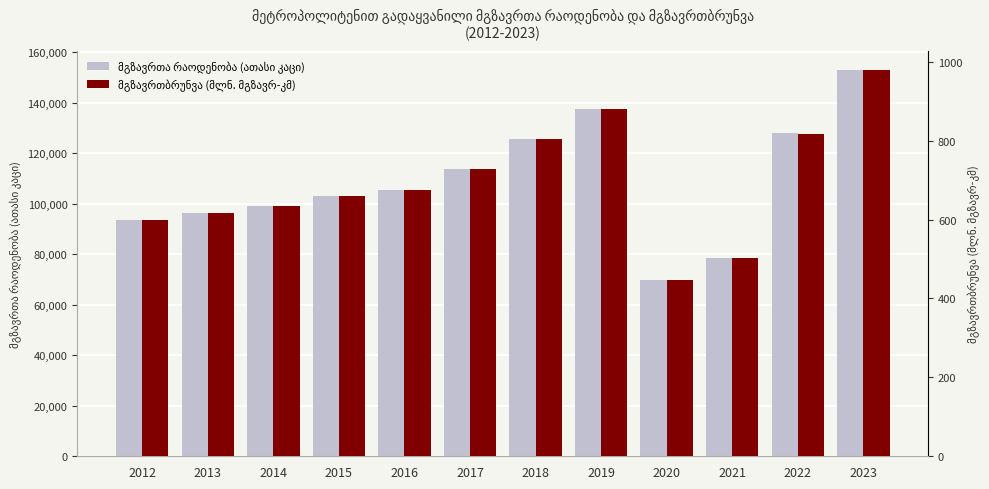

At which label does მგზავრთა რაოდენობა (ათასი კაცი) first exceed 105429?

2016